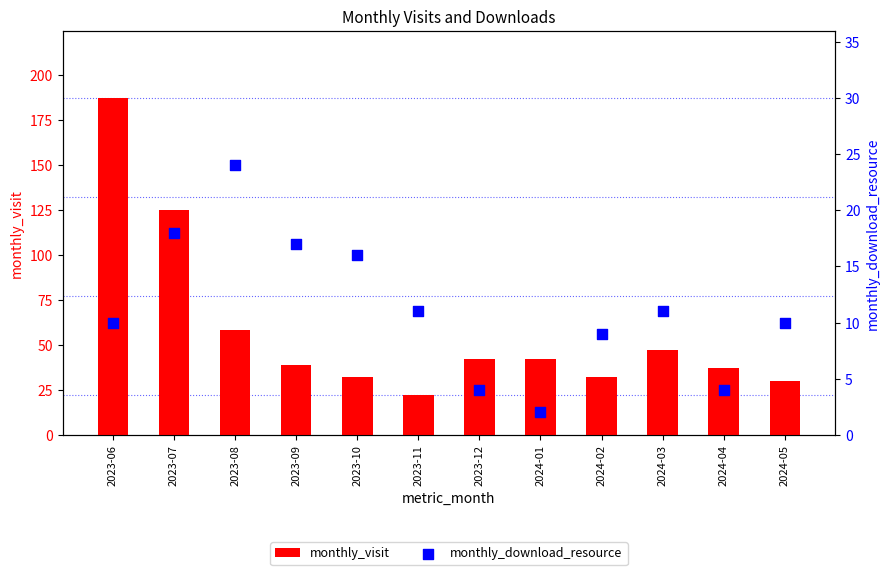

At how many categories does at least one series exceed 91?

2